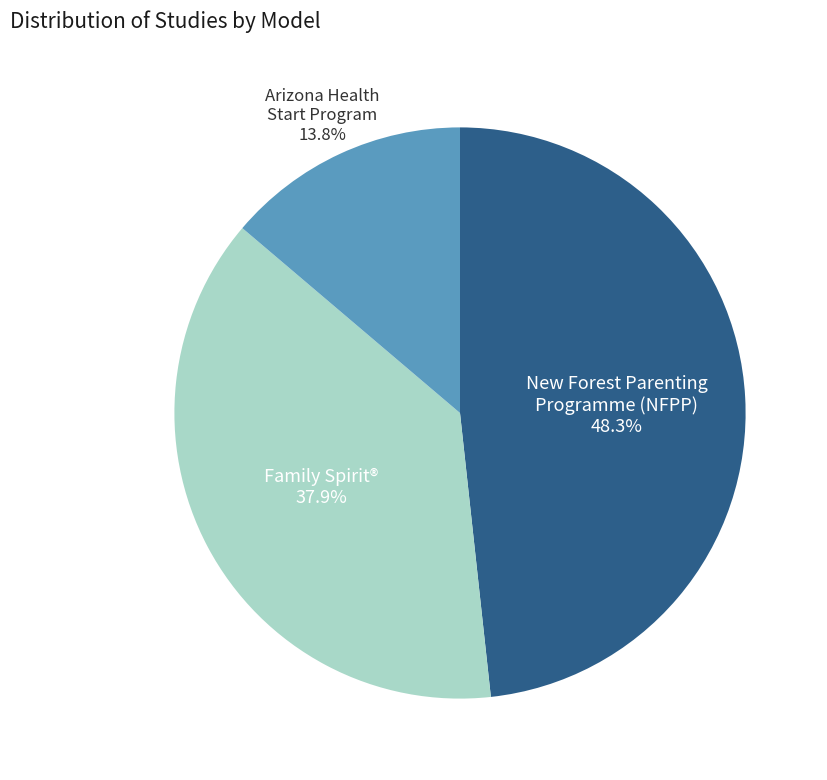

Is there any slice that represents more than half of the pie?

No